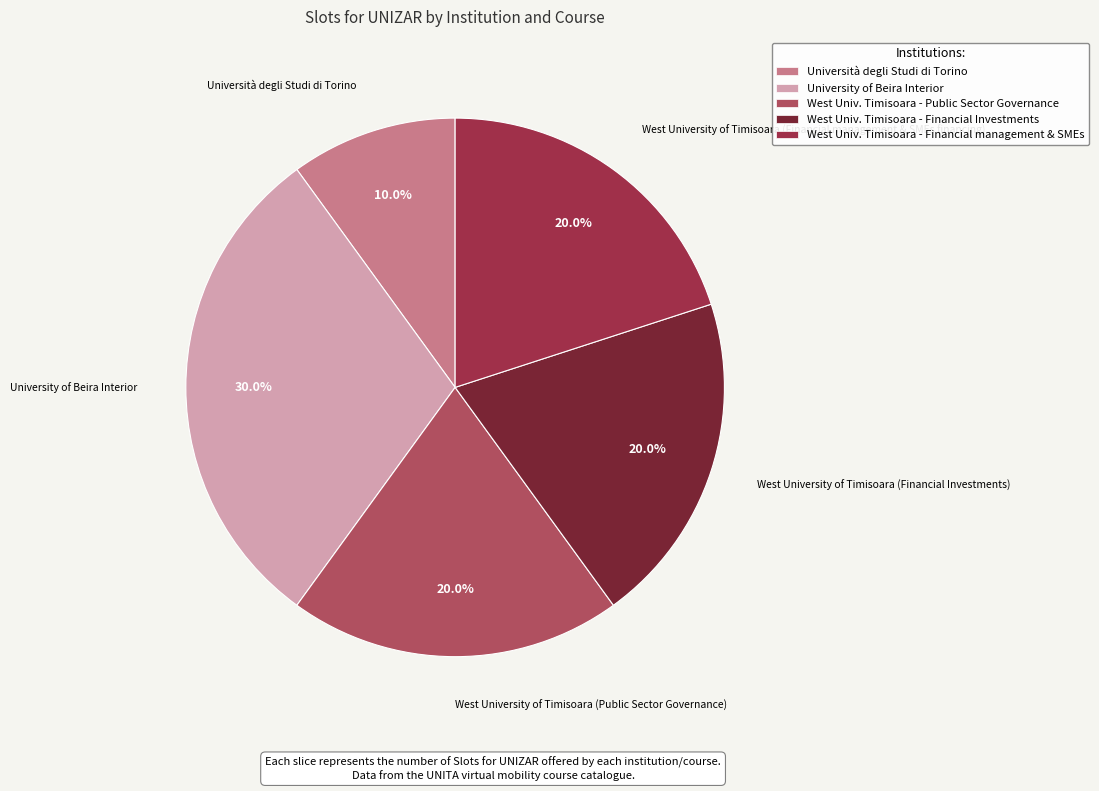

Is there any slice that represents more than half of the pie?

No